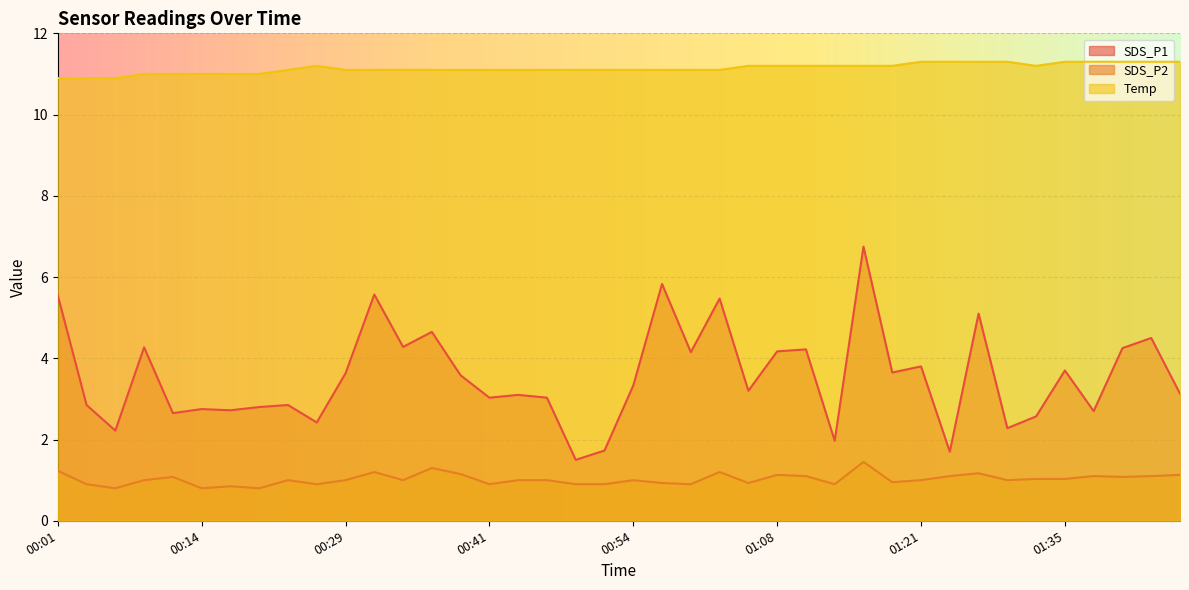

How many distinct data groups are displayed?

3